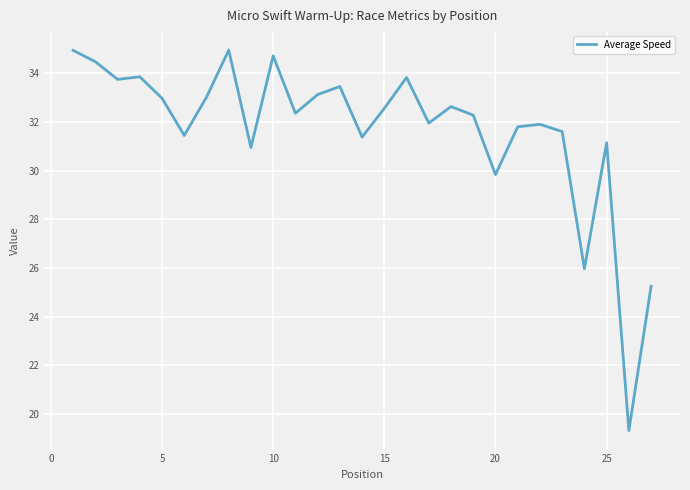

What is the difference between the maximum and minimum values?

15.6